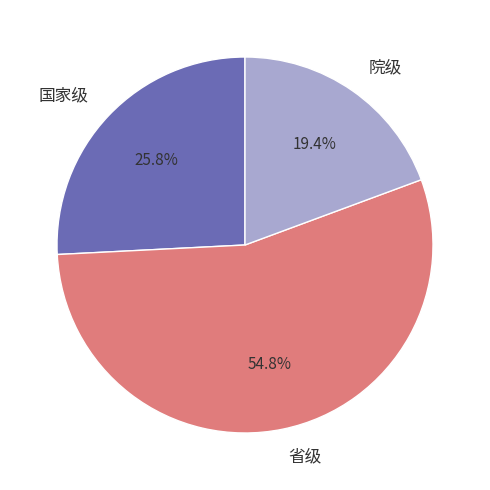

Which has a higher value, 院级 or 国家级?

国家级